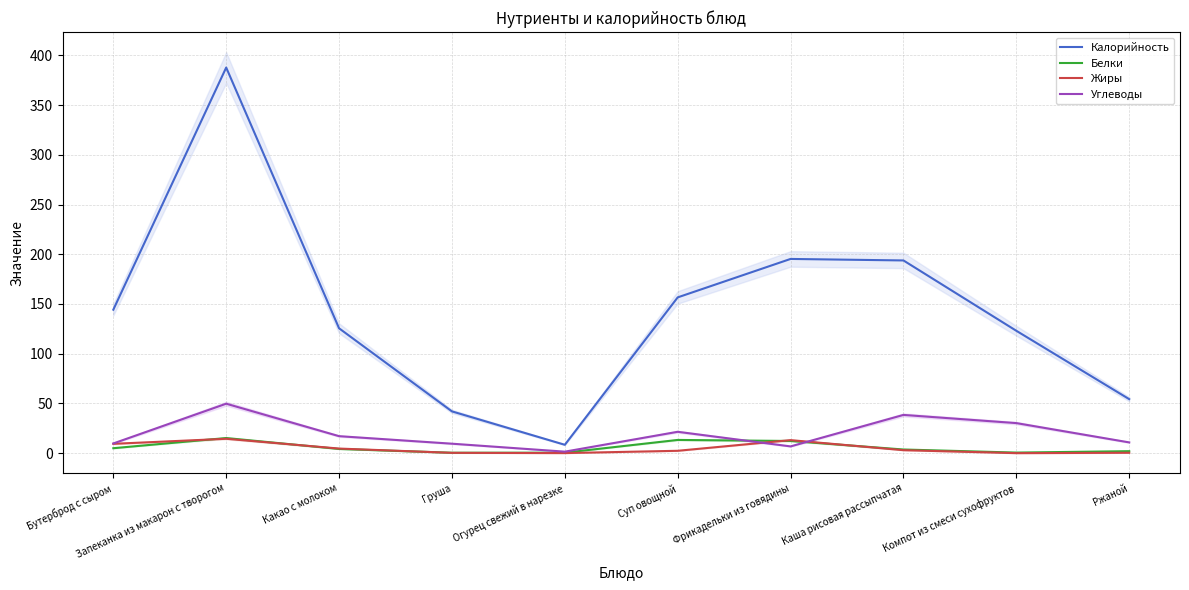

Which series has the widest spread of values?

Калорийность